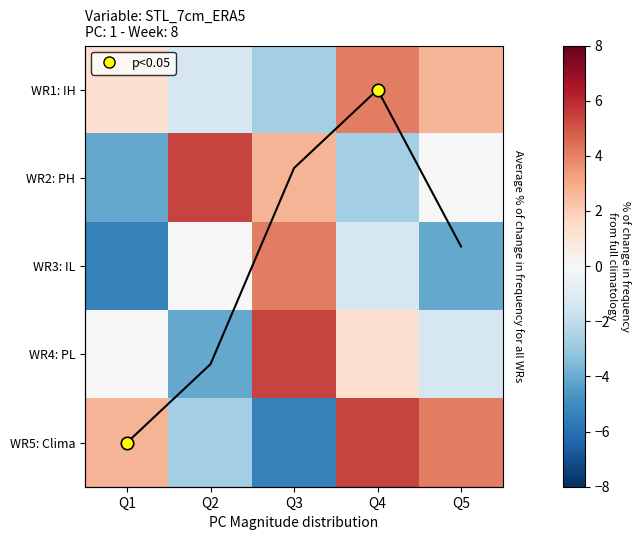

What is the difference between the second highest and second lowest values in the WR5: Clima series?

6.8